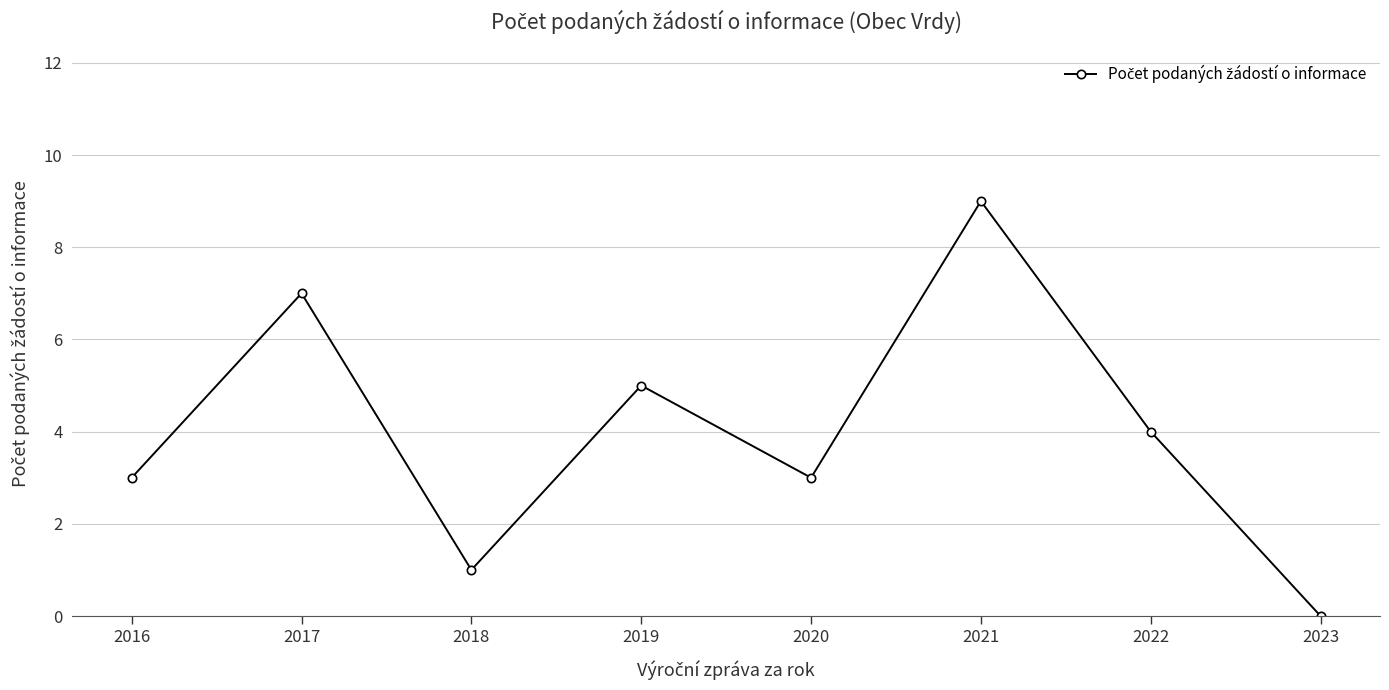

How many lines are shown in the chart?

1